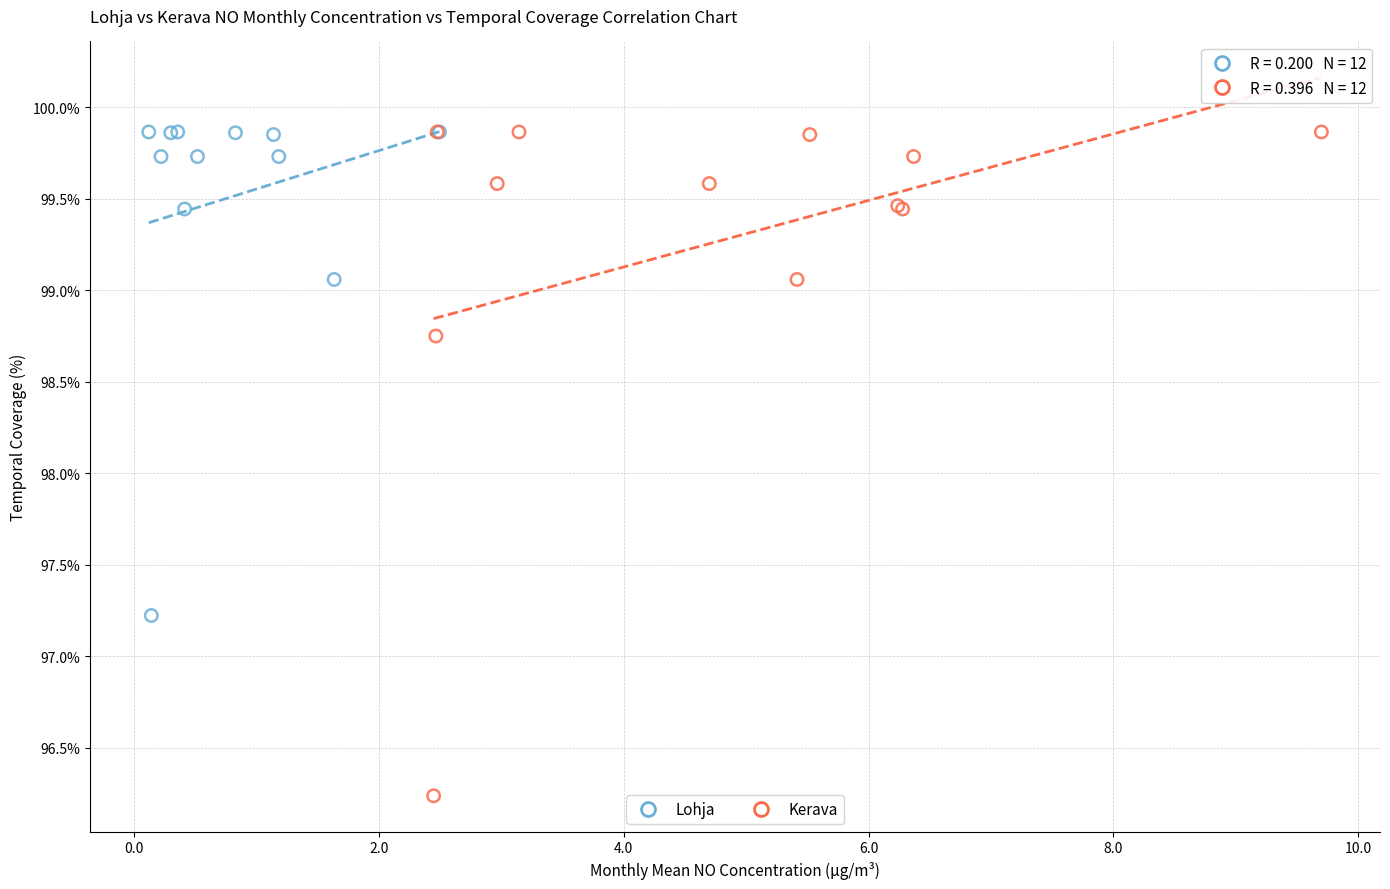

What are all the series names shown in the legend?

Lohja, Kerava